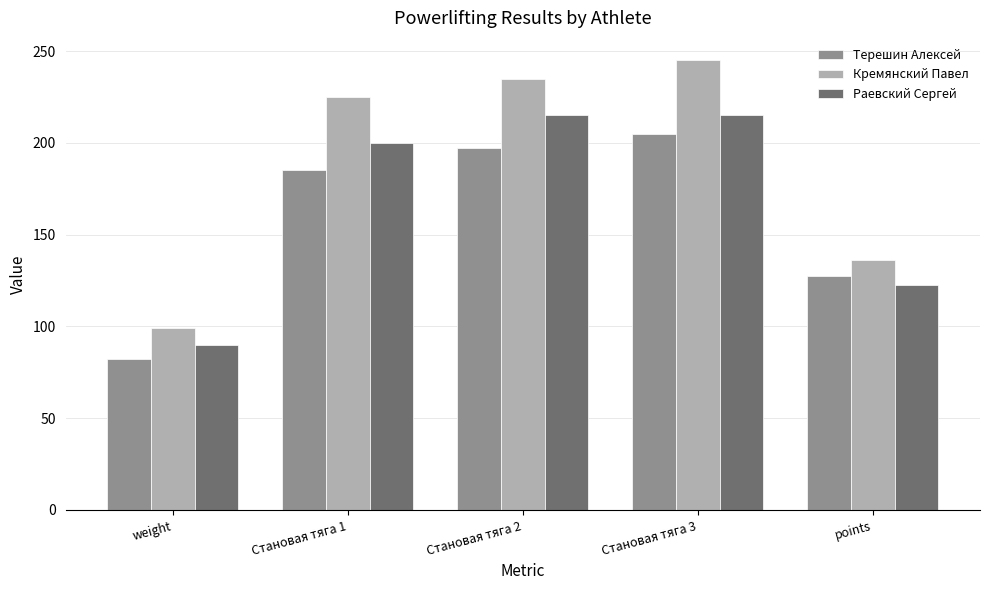

How many bars are there in total?

15